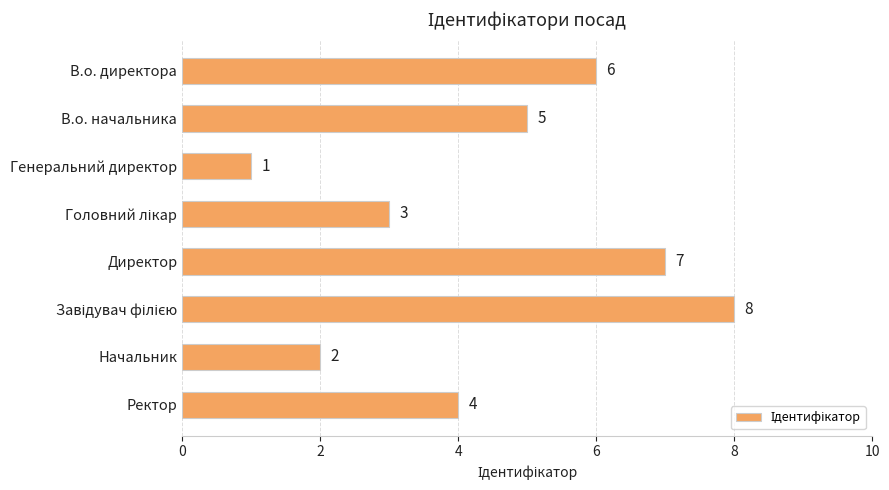

What is the maximum value shown in the chart?

8